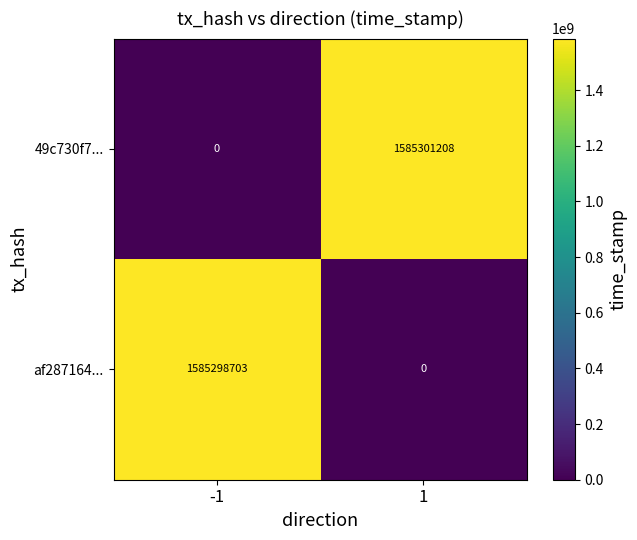

The value of 49c730f7... at 1 is 1585301208. True or false?

True